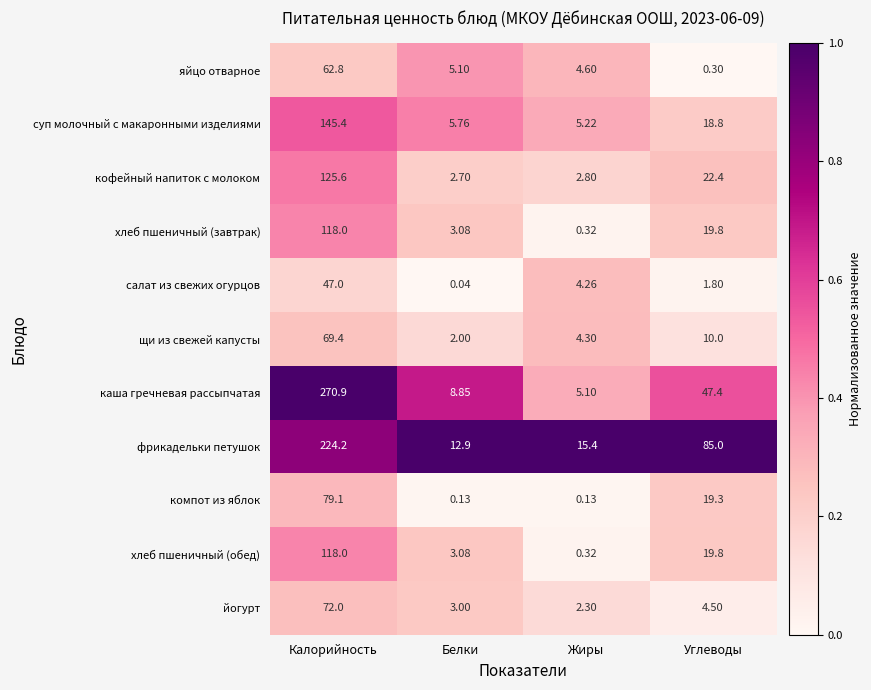

Rank the categories by фрикадельки петушок value from highest to lowest.

Калорийность, Углеводы, Жиры, Белки